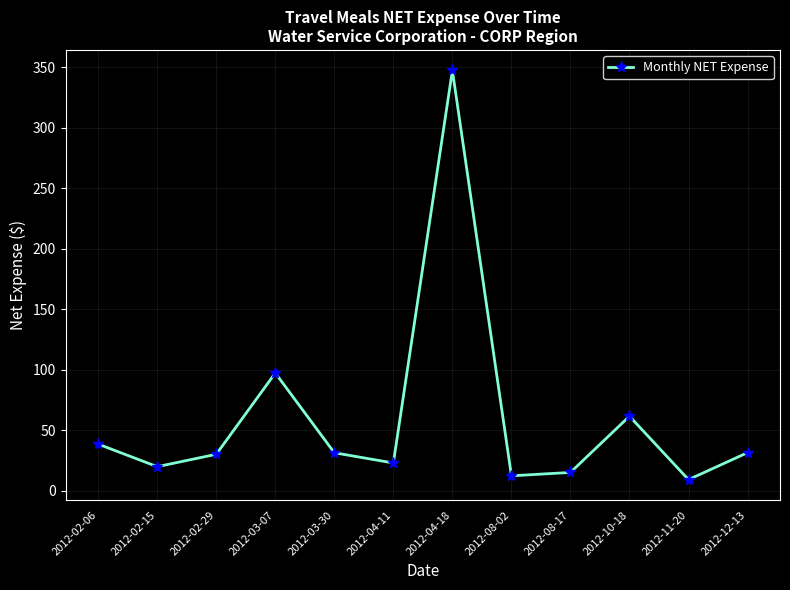

Which category has the highest value across all series?

2012-04-18